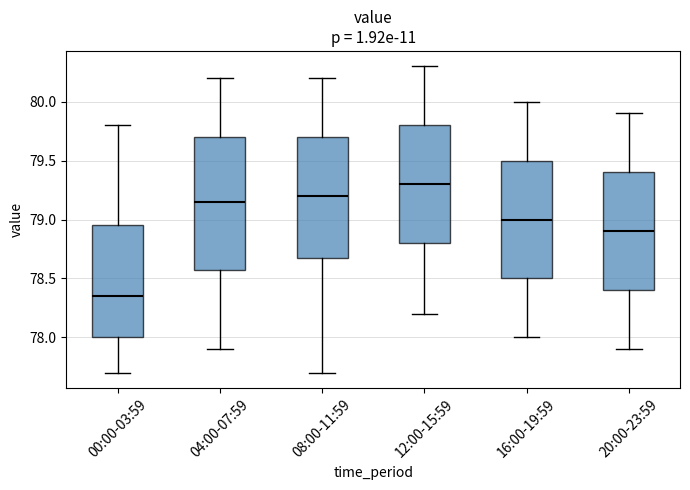

Reading left to right, transcribe this box plot: for each box, give where its median line is, the range the box spans, and where its two whiskers end, as read against the y-axis. The values are not printed on the chart, so give them approximately, as read against the axis.

00:00-03:59: median 78.35, box 78.00 to 78.95, whiskers 77.70 to 79.80
04:00-07:59: median 79.15, box 78.60 to 79.70, whiskers 77.90 to 80.20
08:00-11:59: median 79.20, box 78.70 to 79.70, whiskers 77.70 to 80.20
12:00-15:59: median 79.30, box 78.80 to 79.80, whiskers 78.20 to 80.30
16:00-19:59: median 79.00, box 78.50 to 79.50, whiskers 78.00 to 80.00
20:00-23:59: median 78.90, box 78.40 to 79.40, whiskers 77.90 to 79.90